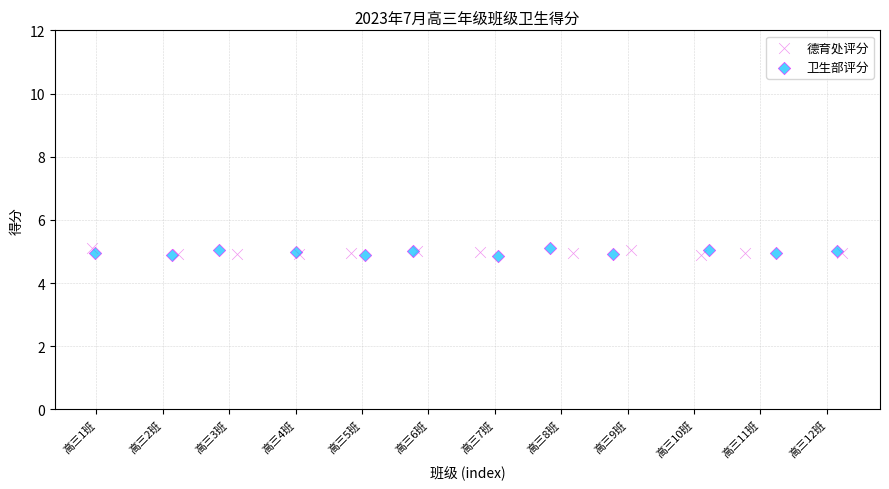

What are all the series names shown in the legend?

德育处评分, 卫生部评分